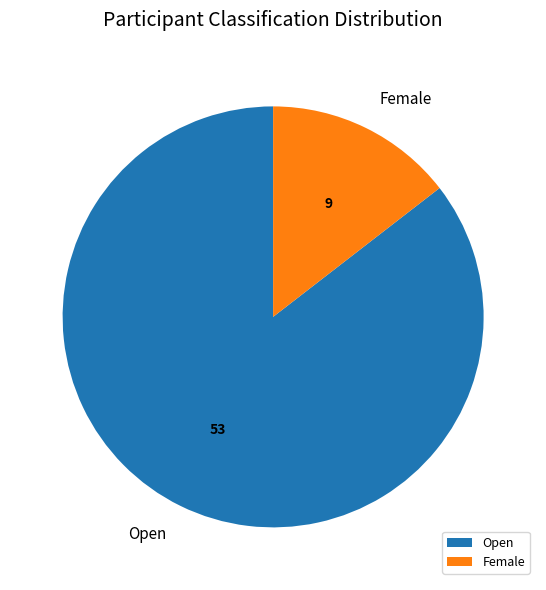

Combined, do Female and Open account for over 50%?

Yes